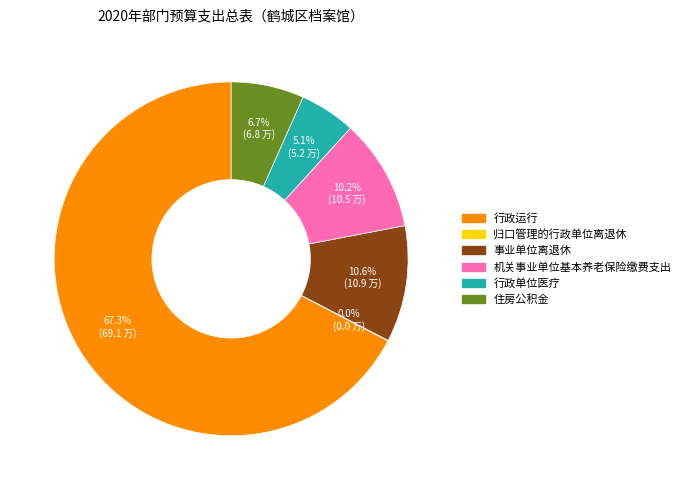

The 住房公积金 slice represents 16% of the pie. True or false?

False